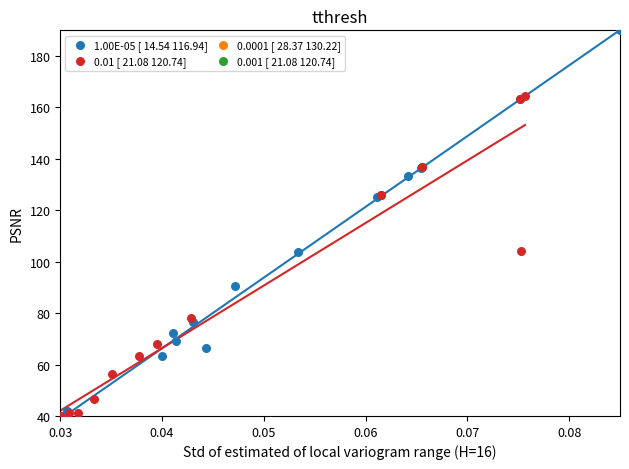

Which series contains the highest Y value?

1.00E-05 [ 14.54 116.94]